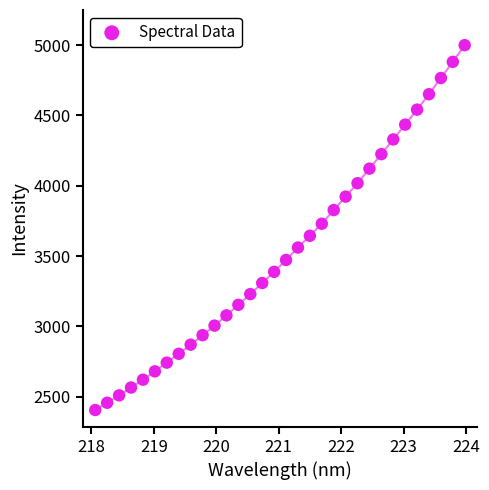

What is the range of X values (max minus min)?

5.9